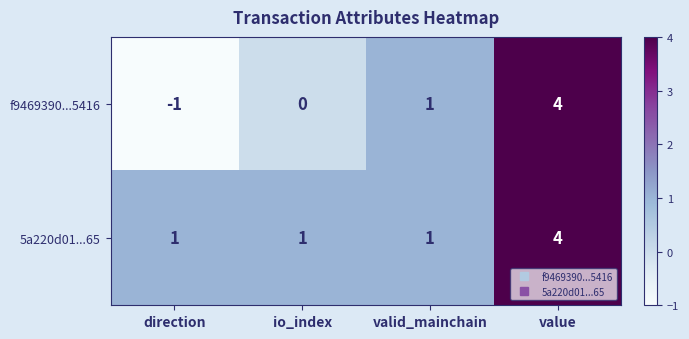

Rank the series at io_index from lowest to highest value.

f9469390...5416, 5a220d01...65